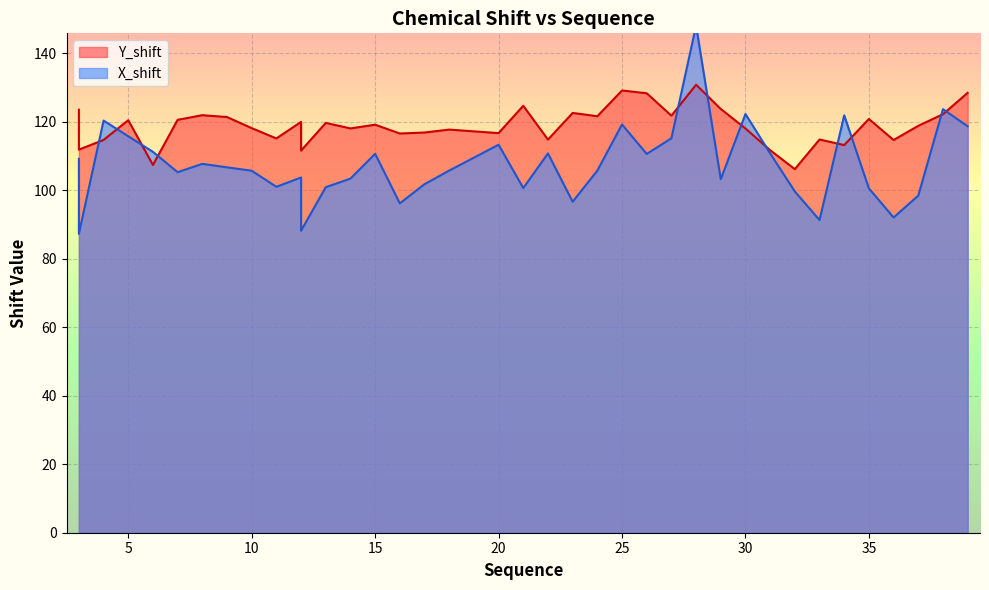

After their last crossing, which series has the higher values: X_shift or Y_shift?

Y_shift